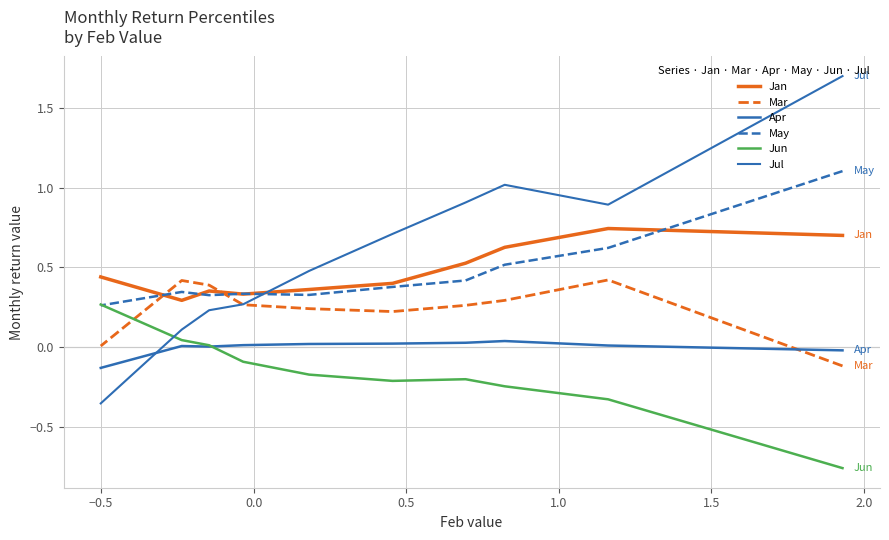

What is the average value of the Jun series?

-0.2